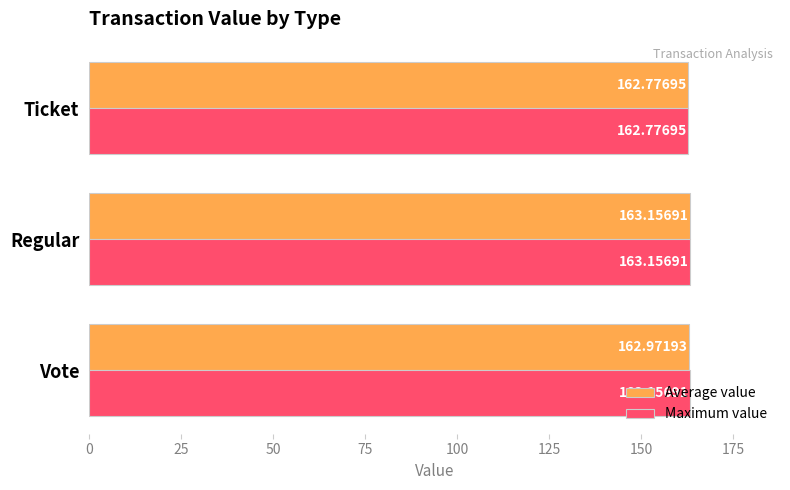

How many distinct data groups are displayed?

2